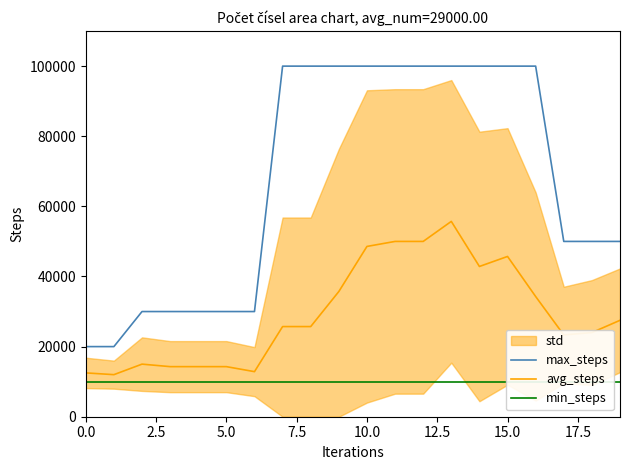

Rank the series by their average value, from lowest to highest.

min_steps, avg_steps, max_steps